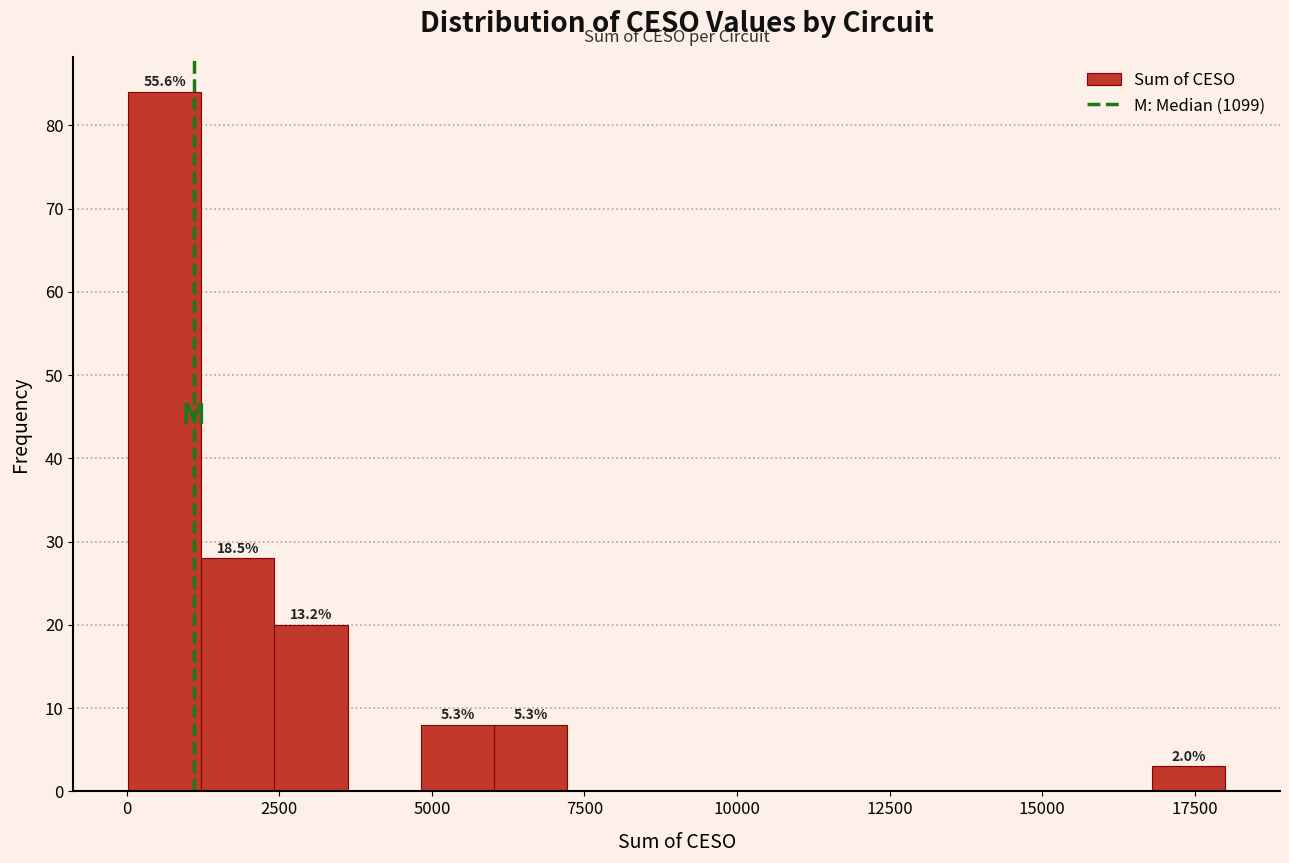

Around what value on the x-axis is the tallest bar? Give the approximate position of its centre, as read against the axis.

500